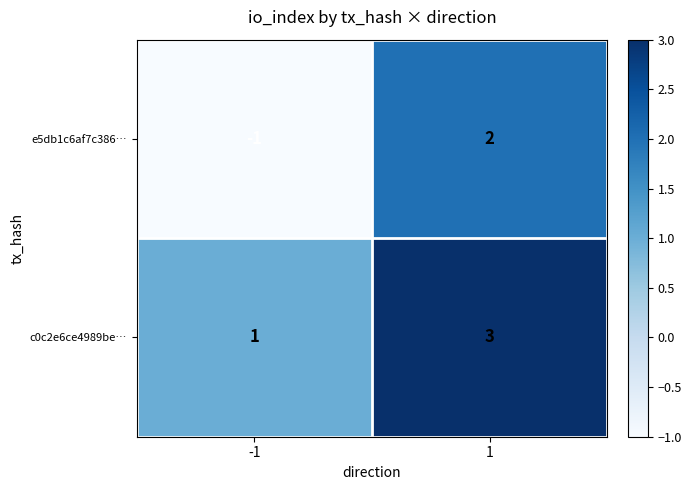

What is the greatest value displayed?

3